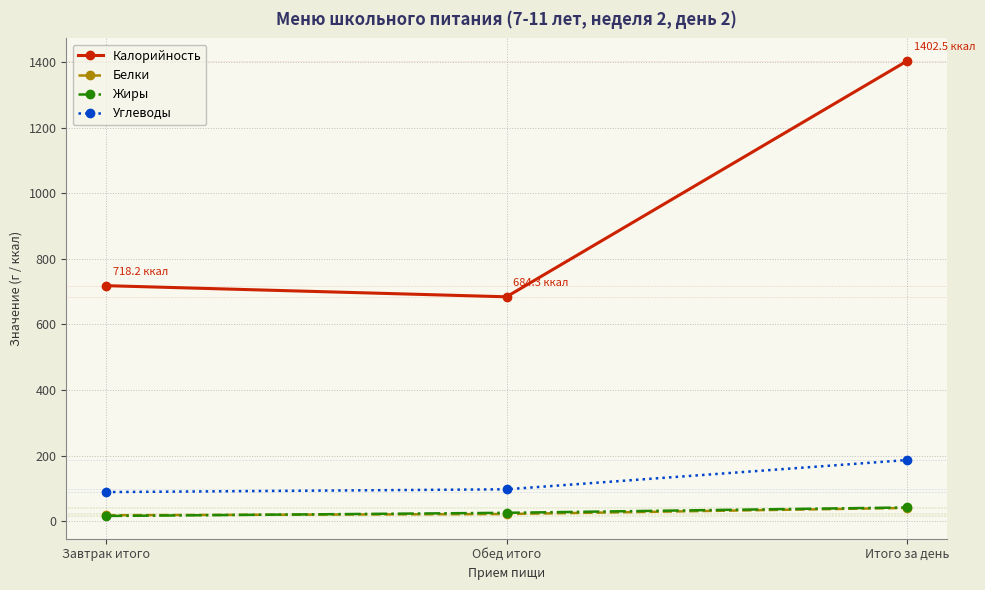

What is the greatest value displayed?

1402.5